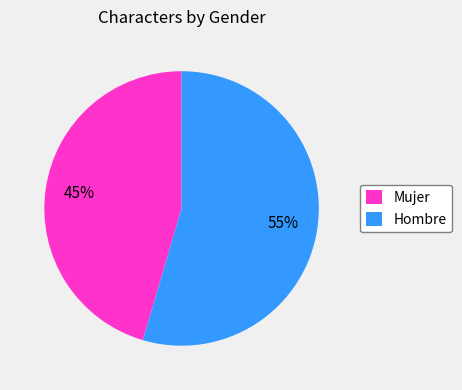

Approximately how many times larger is the value at Mujer compared to Hombre?

0.8